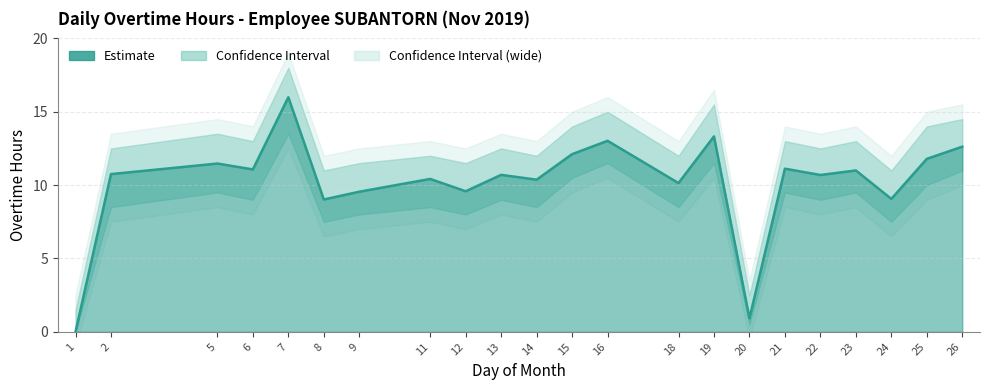

What is the difference between the maximum and minimum values in the Overtime Hours series?

16.0